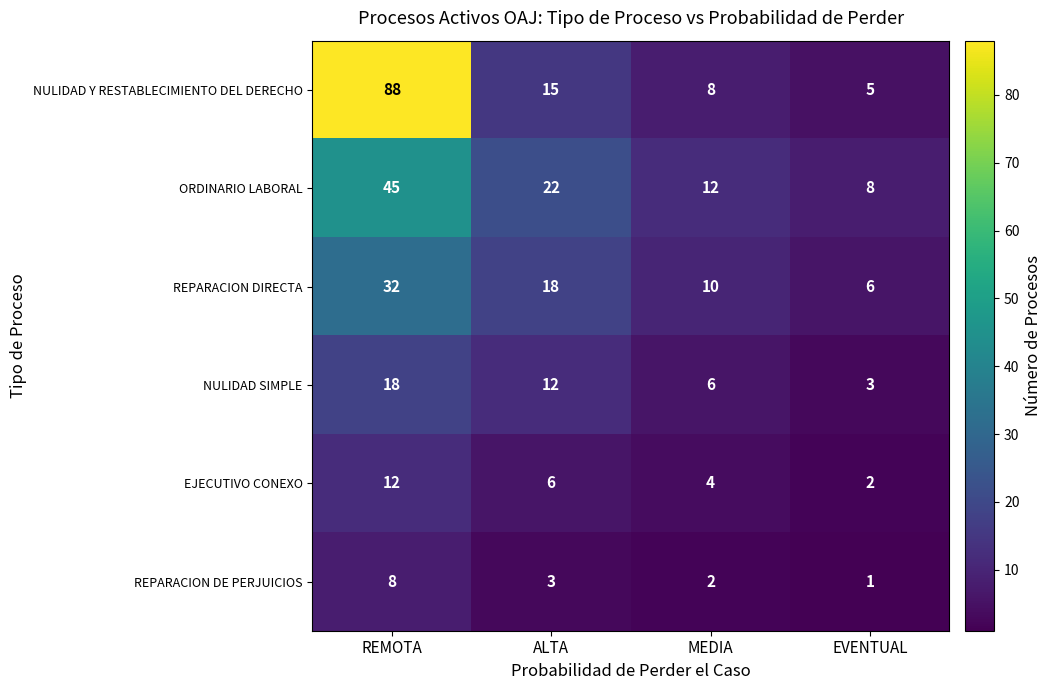

What is the highest value of the EJECUTIVO CONEXO series?

12